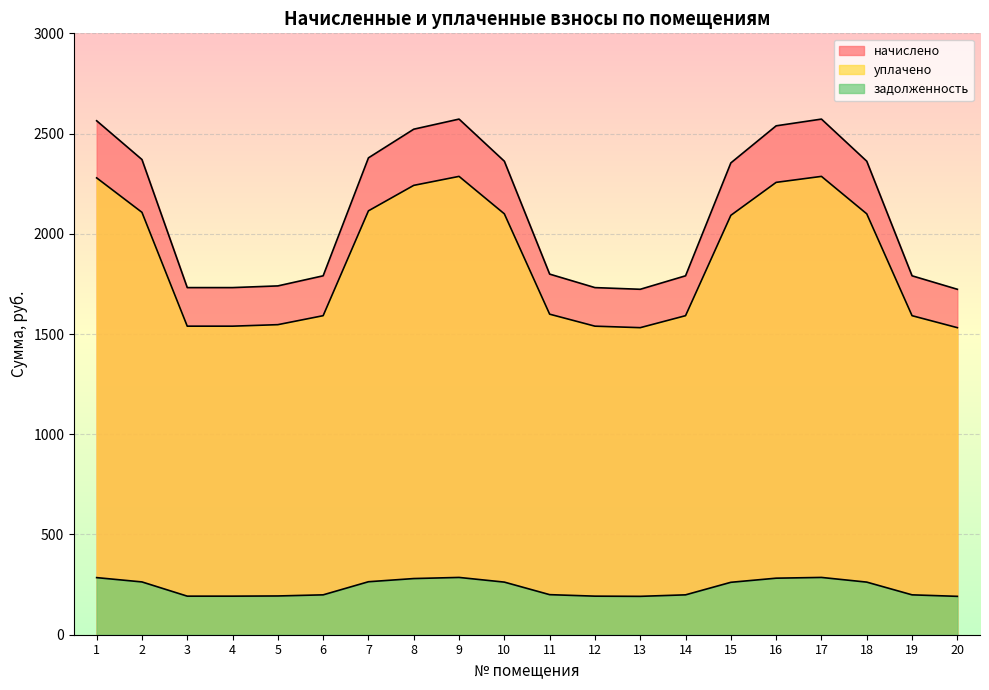

What is the highest value of the начислено series?

2572.2